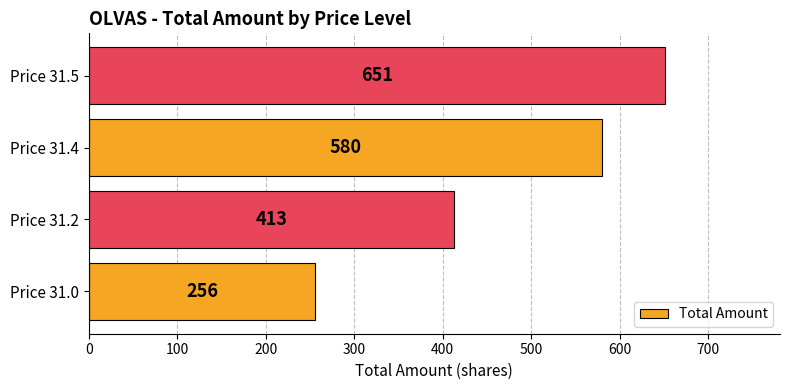

The value at Price 31.2 is 413. True or false?

True